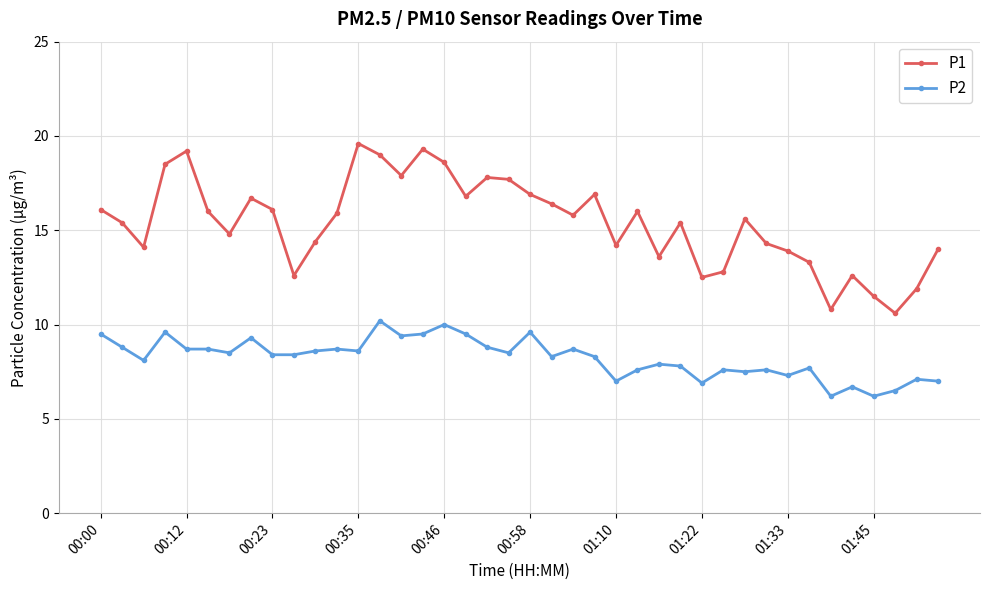

What is the lowest value of the P1 series?

10.6